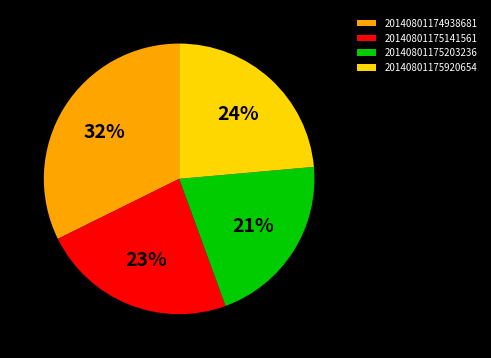

To the nearest percent, what is the difference between the 20140801175141561 and 20140801174938681 slice percentages?

9%